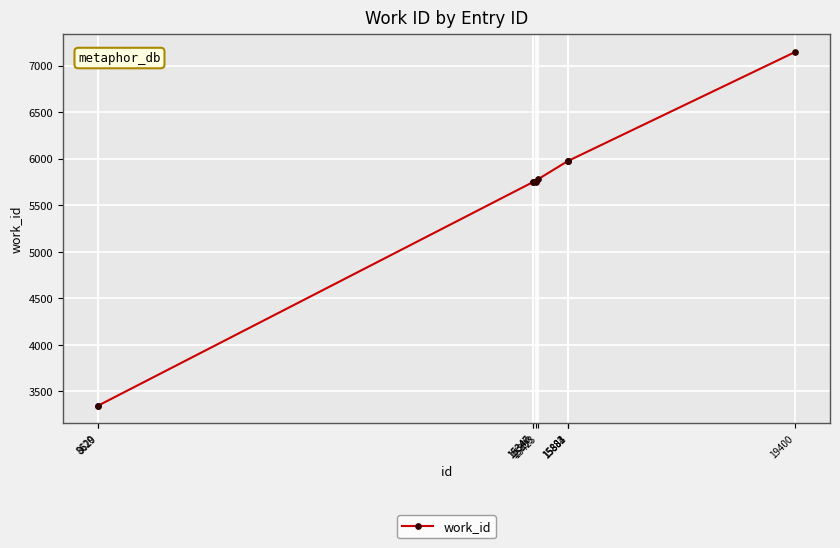

Which has a higher value, 19400 or 15884?

19400